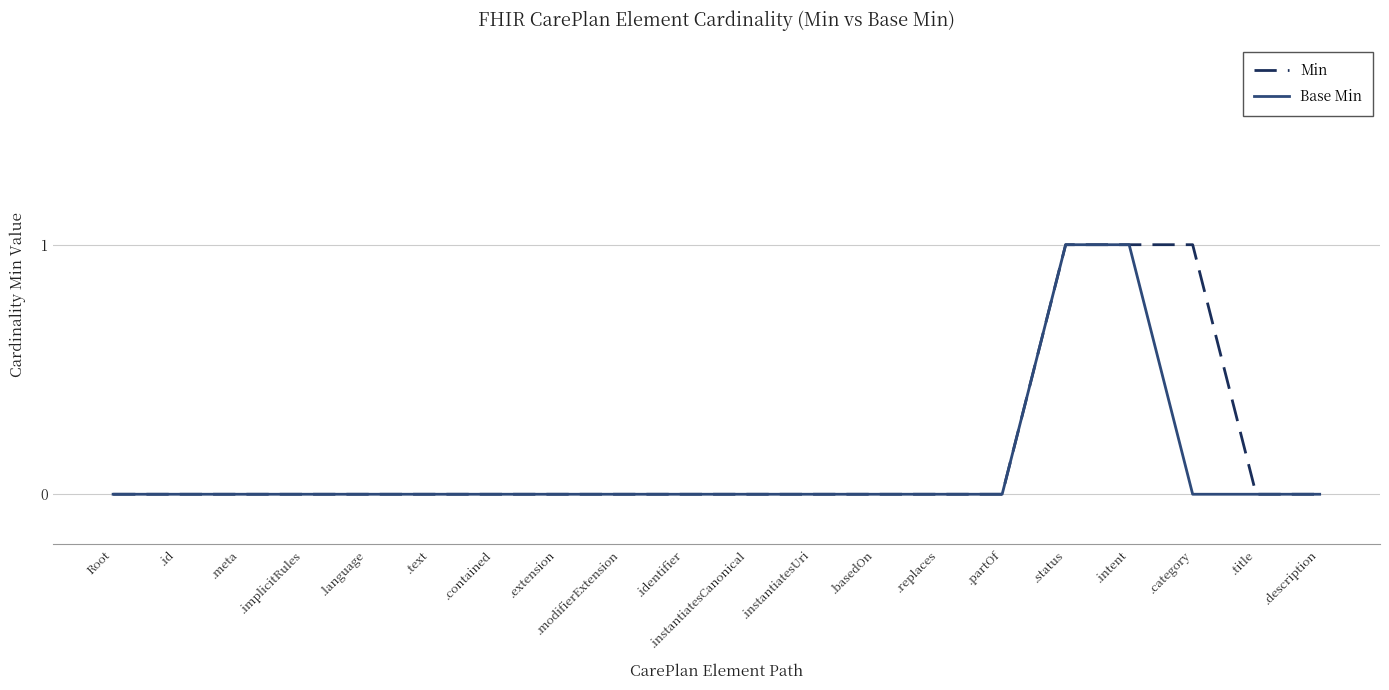

The value of Base Min at .meta is 1. True or false?

False